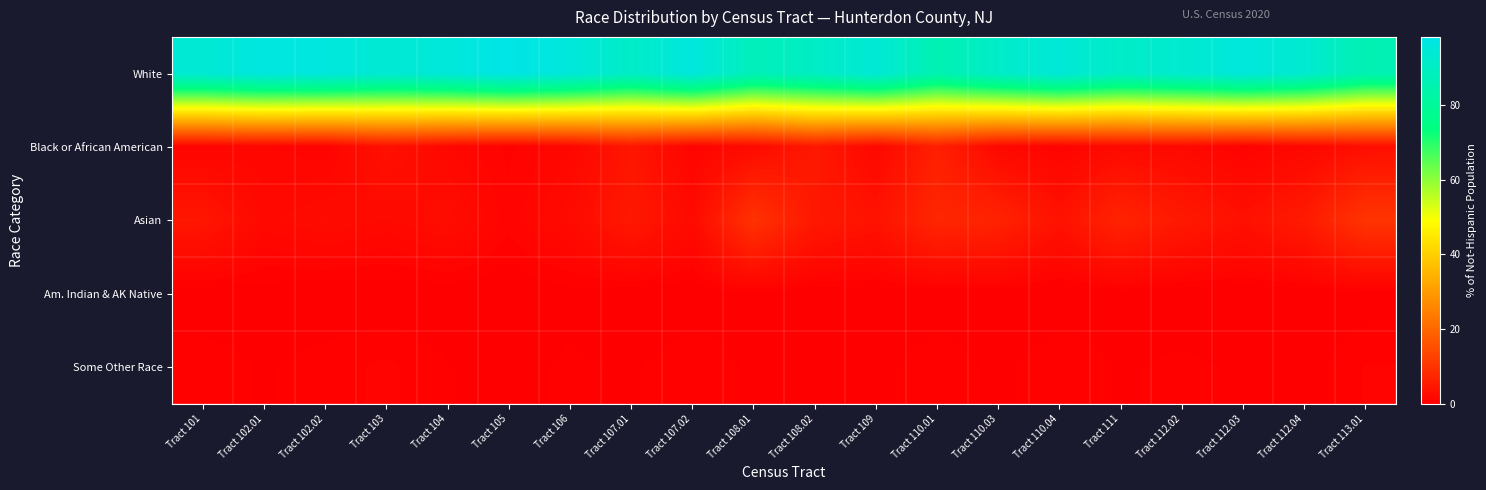

Reading left to right, extract all data points from this chart.

White: Tract 101=94.0	Tract 102.01=96.5	Tract 102.02=96.3	Tract 103=93.8	Tract 104=95.4	Tract 105=98.2	Tract 106=95.7	Tract 107.01=90.6	Tract 107.02=96.4	Tract 108.01=87.6	Tract 108.02=90.3	Tract 109=94.5	Tract 110.01=85.7	Tract 110.03=91.2	Tract 110.04=94.9	Tract 111=90.7	Tract 112.02=92.8	Tract 112.03=95.7	Tract 112.04=93.2	Tract 113.01=86.1
Black or African American: Tract 101=1.0	Tract 102.01=1.2	Tract 102.02=0.8	Tract 103=3.4	Tract 104=1.6	Tract 105=0.7	Tract 106=1.5	Tract 107.01=4.3	Tract 107.02=1.0	Tract 108.01=2.1	Tract 108.02=4.8	Tract 109=1.6	Tract 110.01=6.1	Tract 110.03=1.7	Tract 110.04=0.8	Tract 111=1.9	Tract 112.02=1.8	Tract 112.03=0.7	Tract 112.04=1.4	Tract 113.01=2.8
Asian: Tract 101=4.3	Tract 102.01=1.8	Tract 102.02=2.3	Tract 103=1.9	Tract 104=2.5	Tract 105=0.9	Tract 106=2.1	Tract 107.01=4.7	Tract 107.02=2.0	Tract 108.01=9.7	Tract 108.02=4.8	Tract 109=3.6	Tract 110.01=7.4	Tract 110.03=6.8	Tract 110.04=3.5	Tract 111=6.8	Tract 112.02=4.9	Tract 112.03=3.3	Tract 112.04=5.2	Tract 113.01=10.1
Am. Indian & AK Native: Tract 101=0.0	Tract 102.01=0.1	Tract 102.02=0.0	Tract 103=0.0	Tract 104=0.0	Tract 105=0.0	Tract 106=0.2	Tract 107.01=0.0	Tract 107.02=0.0	Tract 108.01=0.3	Tract 108.02=0.0	Tract 109=0.0	Tract 110.01=0.1	Tract 110.03=0.1	Tract 110.04=0.0	Tract 111=0.1	Tract 112.02=0.0	Tract 112.03=0.0	Tract 112.04=0.0	Tract 113.01=0.1
Some Other Race: Tract 101=0.7	Tract 102.01=0.3	Tract 102.02=0.6	Tract 103=0.9	Tract 104=0.4	Tract 105=0.2	Tract 106=0.5	Tract 107.01=0.3	Tract 107.02=0.7	Tract 108.01=0.3	Tract 108.02=0.2	Tract 109=0.2	Tract 110.01=0.7	Tract 110.03=0.2	Tract 110.04=0.8	Tract 111=0.3	Tract 112.02=0.5	Tract 112.03=0.3	Tract 112.04=0.1	Tract 113.01=0.8